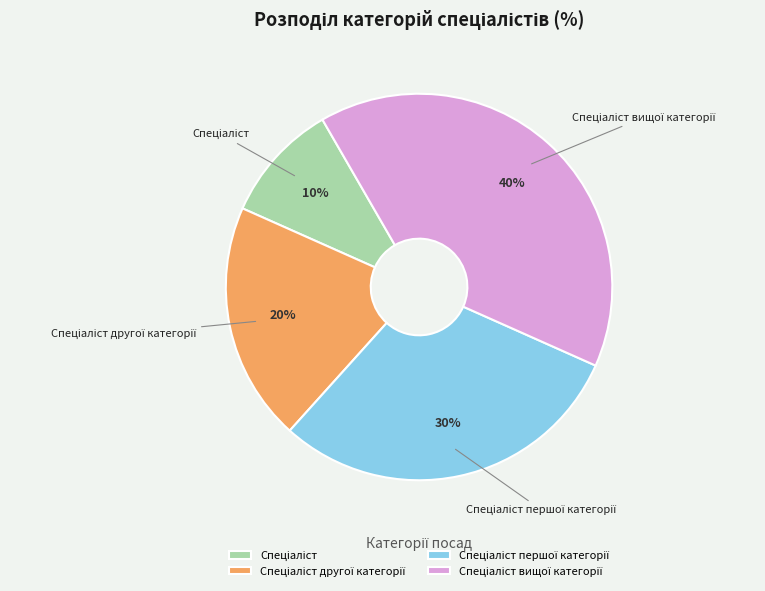

Is there any slice that represents more than half of the pie?

No